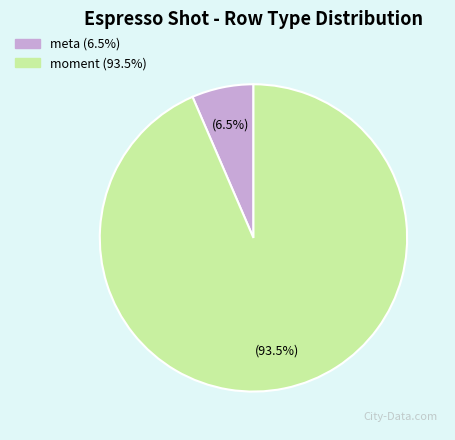

What portion of the pie excludes meta?

93.5%